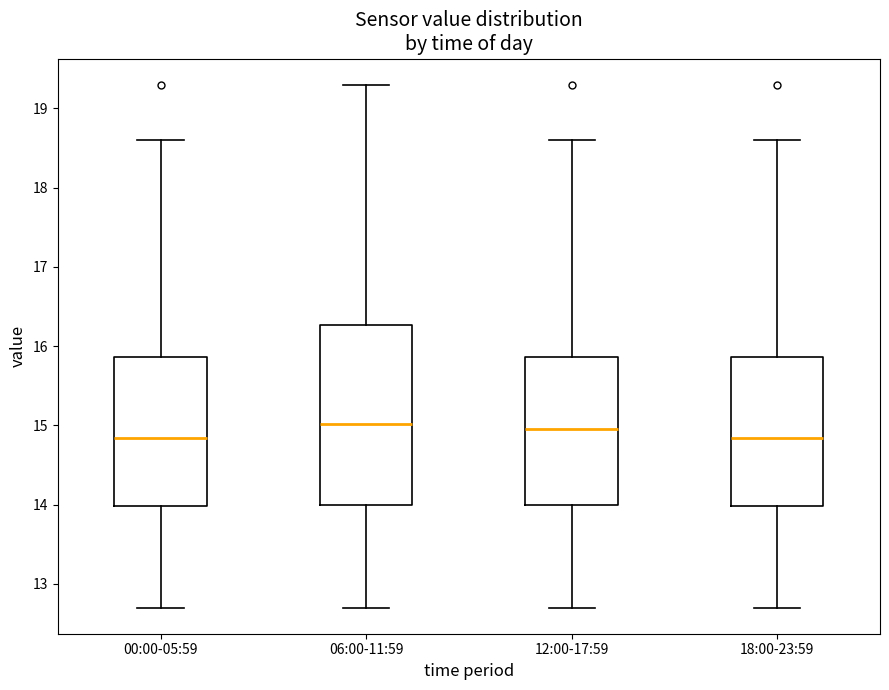

Reading left to right, transcribe this box plot: for each box, give where its median line is, the range the box spans, and where its two whiskers end, as read against the y-axis. The values are not printed on the chart, so give them approximately, as read against the axis.

00:00-05:59: median 14.8, box 14.0 to 15.9, whiskers 12.7 to 18.6
06:00-11:59: median 15.0, box 14.0 to 16.3, whiskers 12.7 to 19.3
12:00-17:59: median 15.0, box 14.0 to 15.9, whiskers 12.7 to 18.6
18:00-23:59: median 14.8, box 14.0 to 15.9, whiskers 12.7 to 18.6